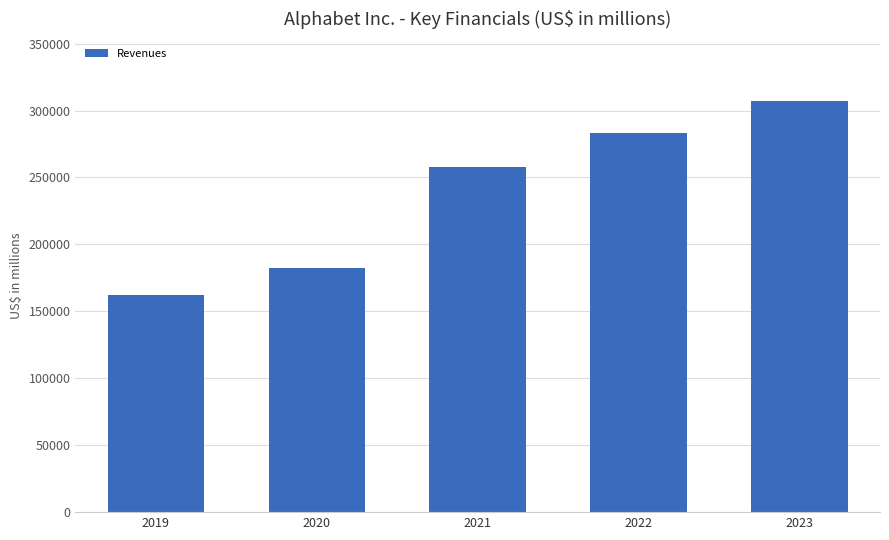

What is the value of the 5th bar from the left?

307394